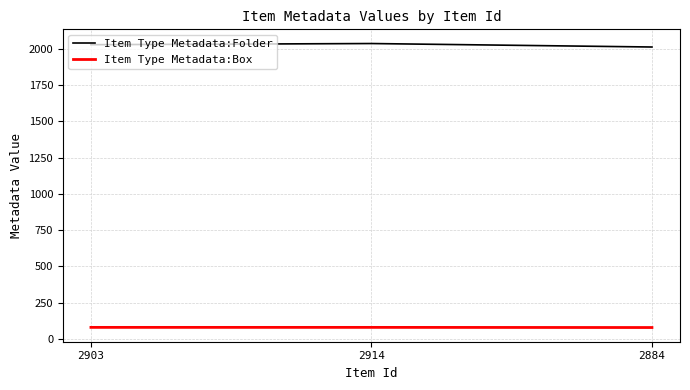

Is the value of Item Type Metadata:Box at 2903 greater than the value of Item Type Metadata:Folder at 2903?

No